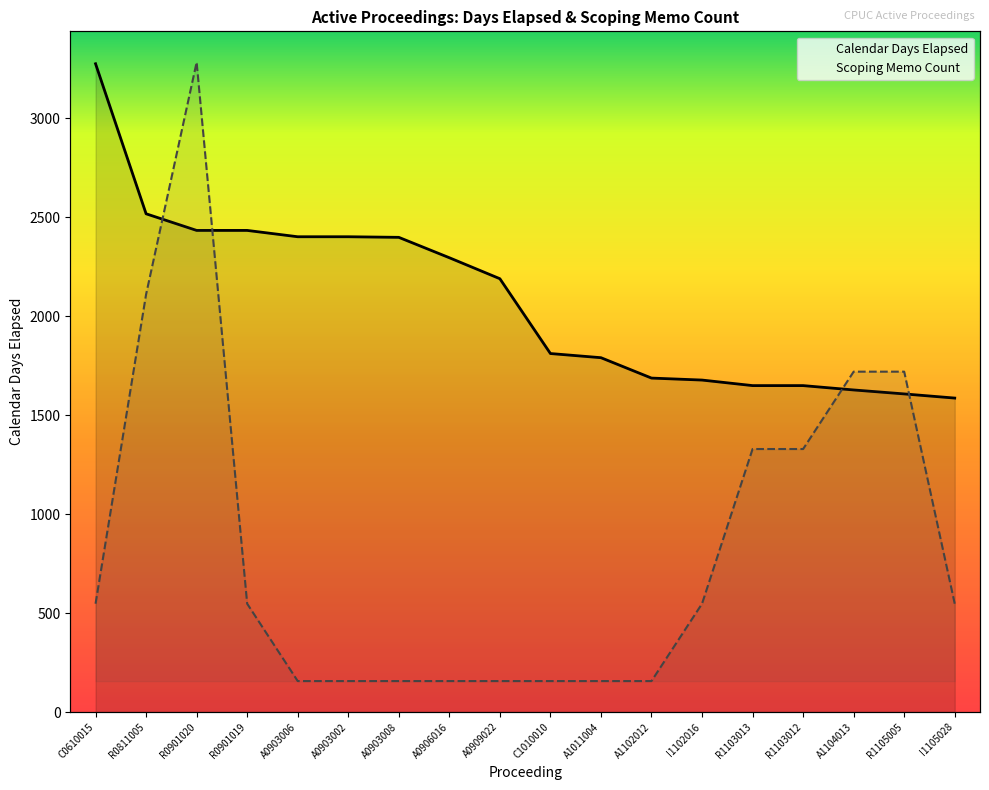

What is the value of the Calendar Days Elapsed point at the 16th from the left?

1627.0